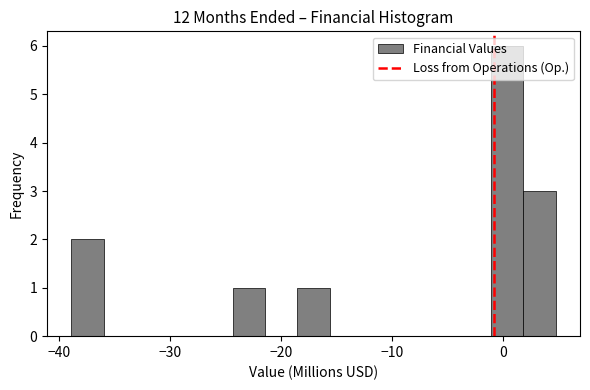

Around what value on the x-axis is the tallest bar? Give the approximate position of its centre, as read against the axis.

0